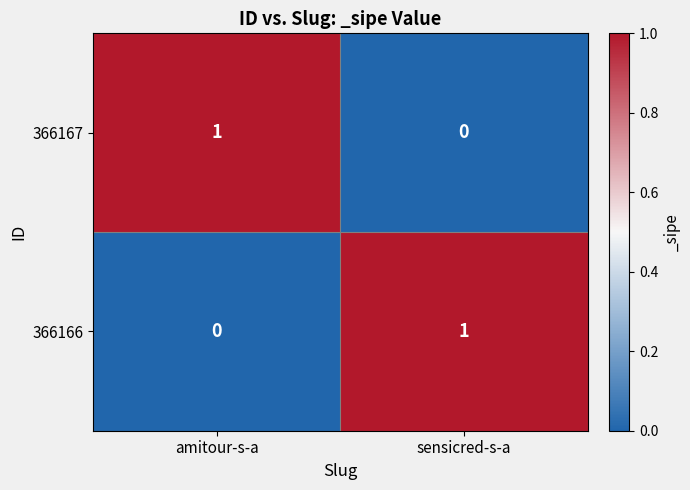

At amitour-s-a, list the series in order from smallest to largest.

366166, 366167